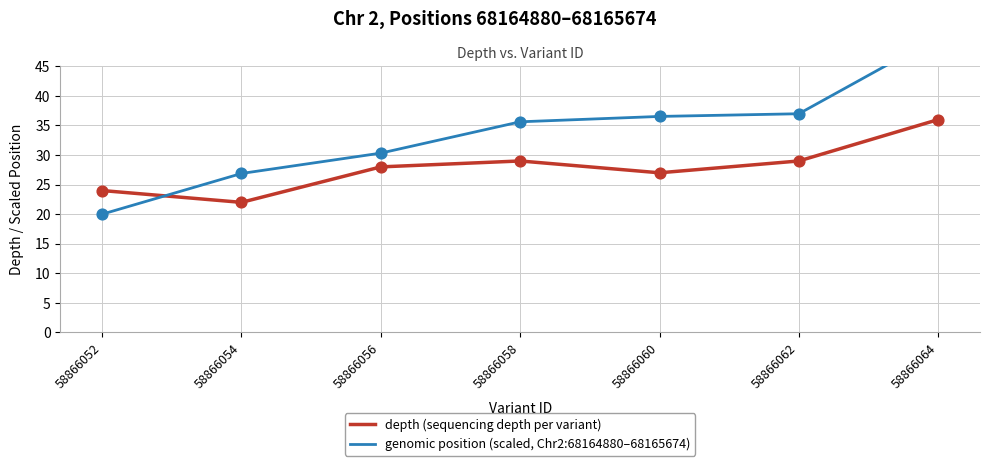

What are all the series names shown in the legend?

depth (sequencing depth per variant), genomic position (scaled, Chr2:68164880–68165674)